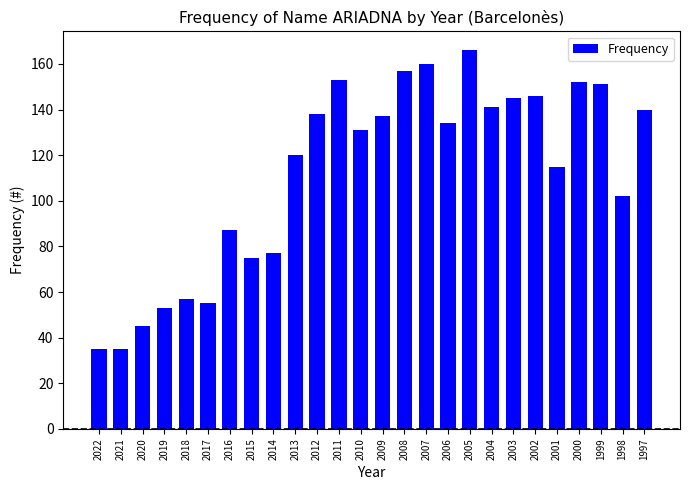

What is the ratio of the value at 2020 to the value at 1998?

0.4